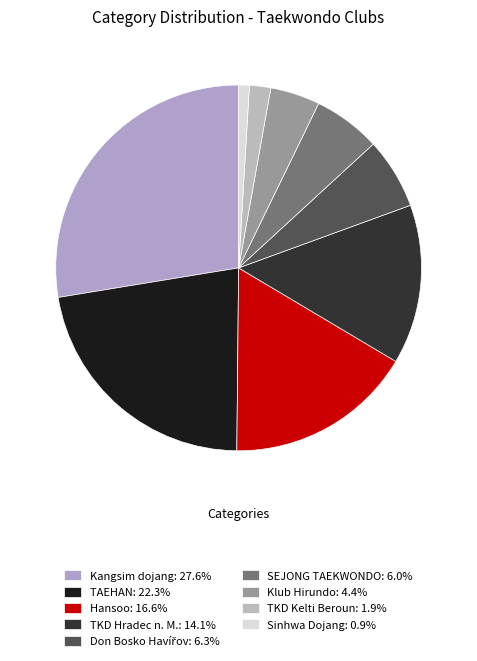

The Hansoo slice represents 32% of the pie. True or false?

False